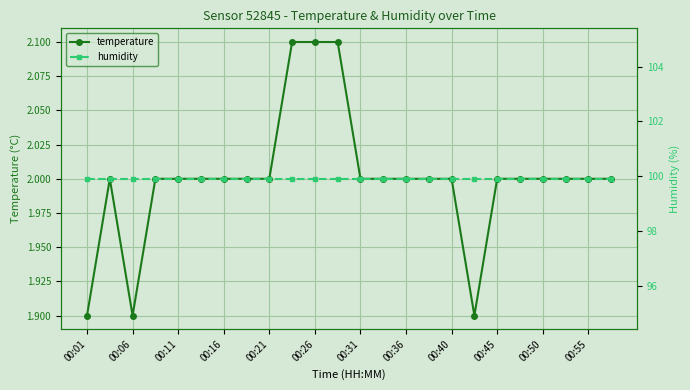

True or false: temperature and humidity cross at least once.

False